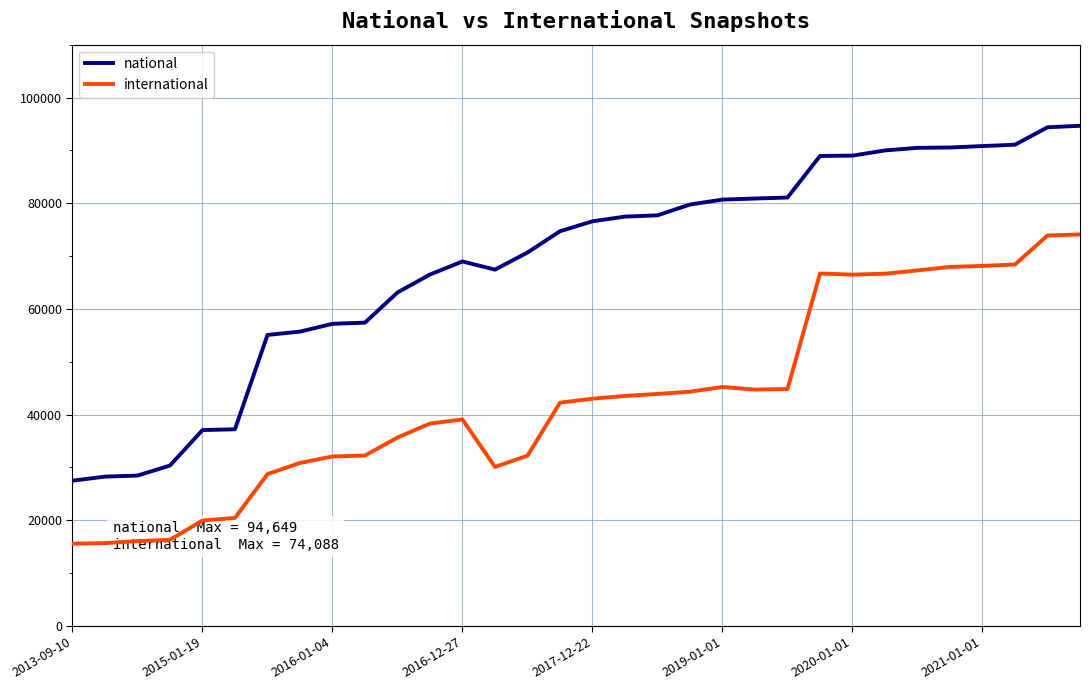

True or false: national and international intersect in this chart.

False